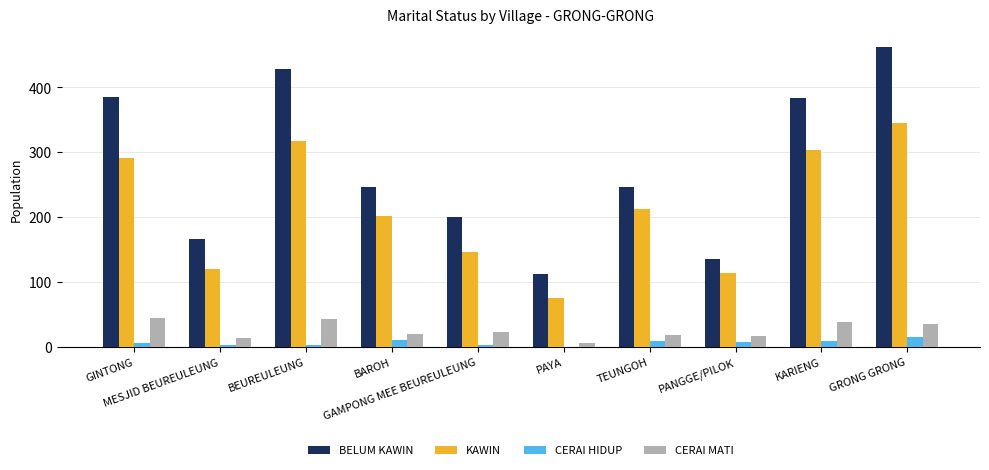

What is the maximum value for BELUM KAWIN?

463